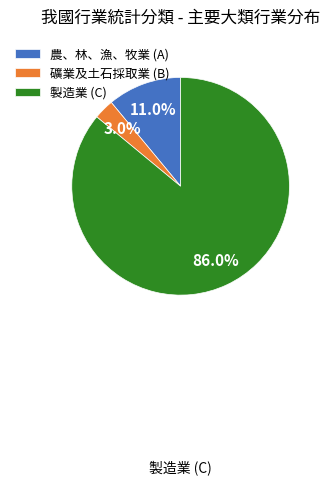

Which slice is the largest?

製造業 (C)